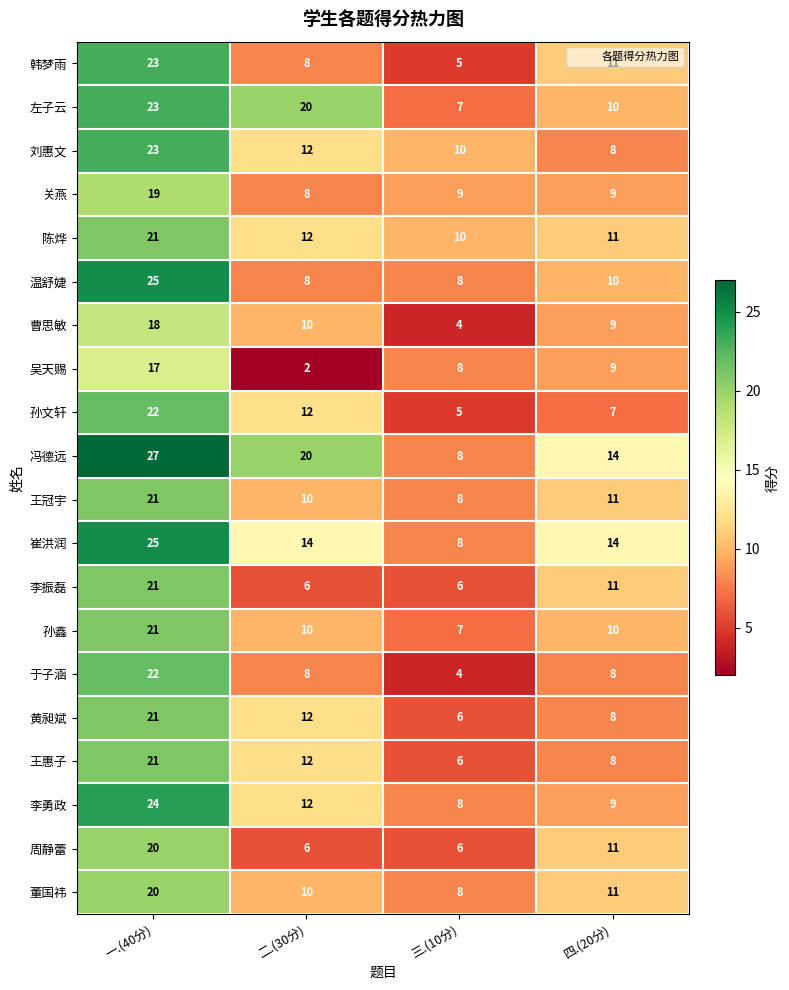

Which label corresponds to the largest value in the chart?

一.(40分)